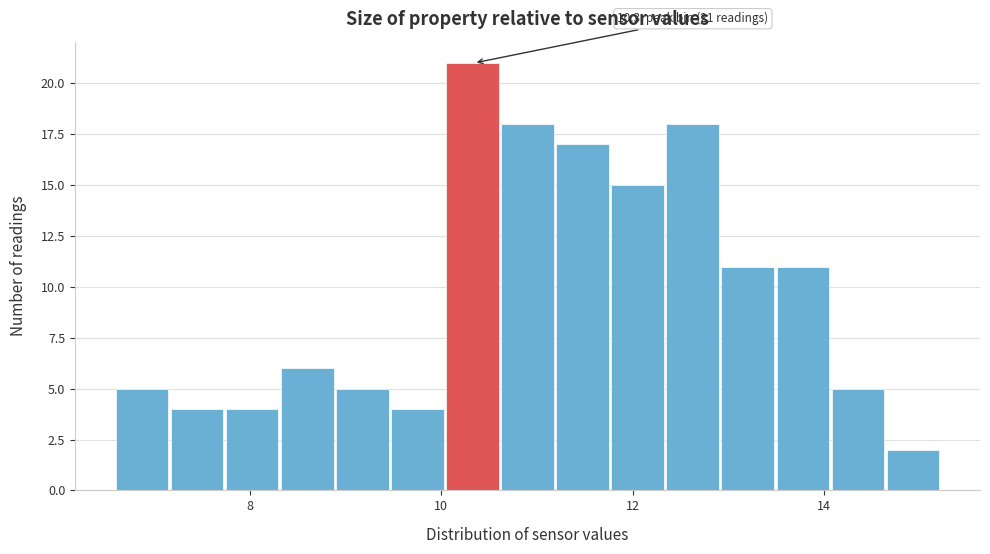

Read against the x-axis, roughly where is the centre of the tallest bar?

10.4